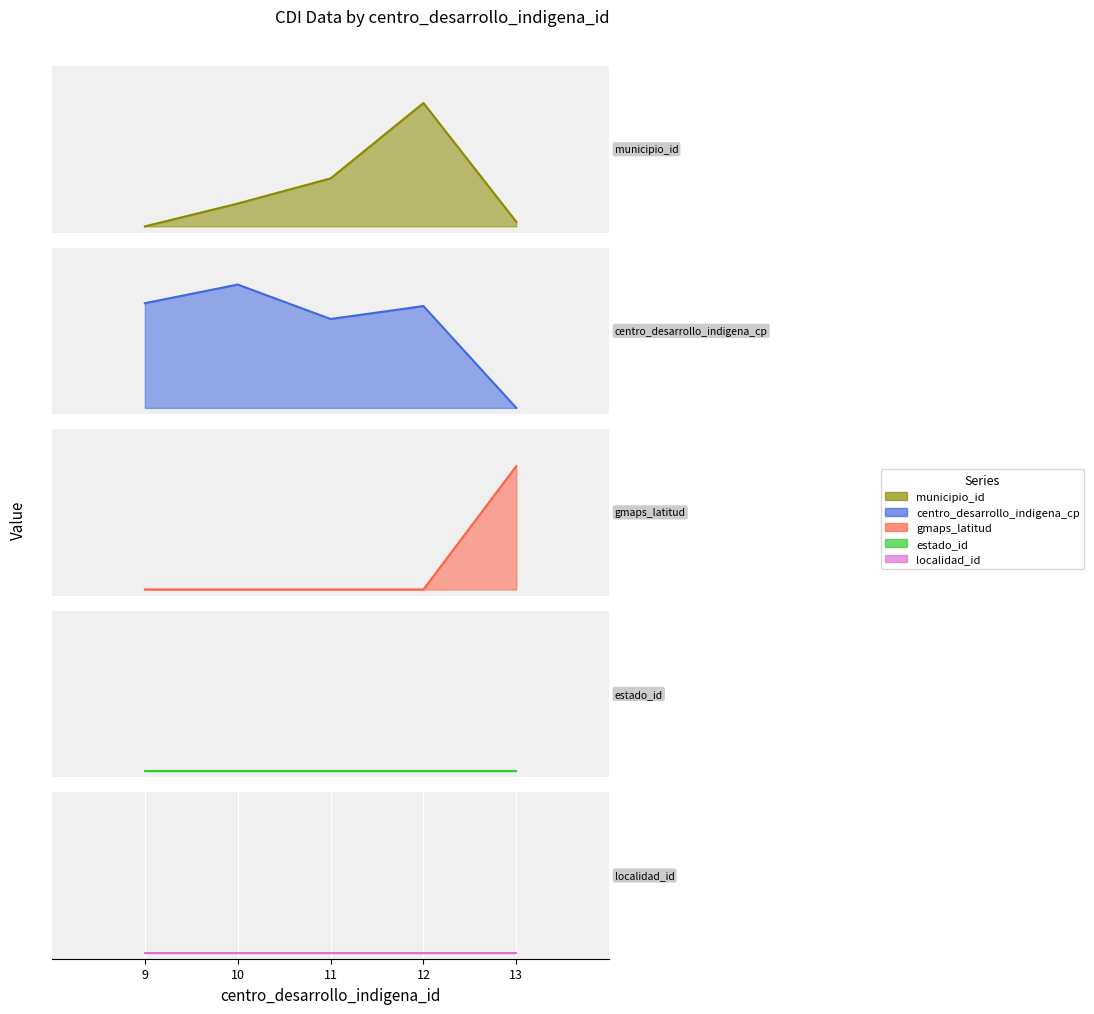

What is the highest value of the centro_desarrollo_indigena_cp_line series?

1.0